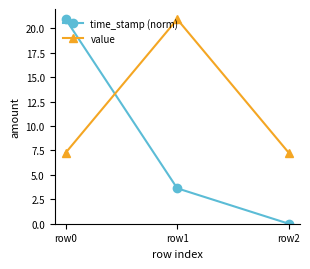

What is the spread (max minus min) of values at row1?

17.3